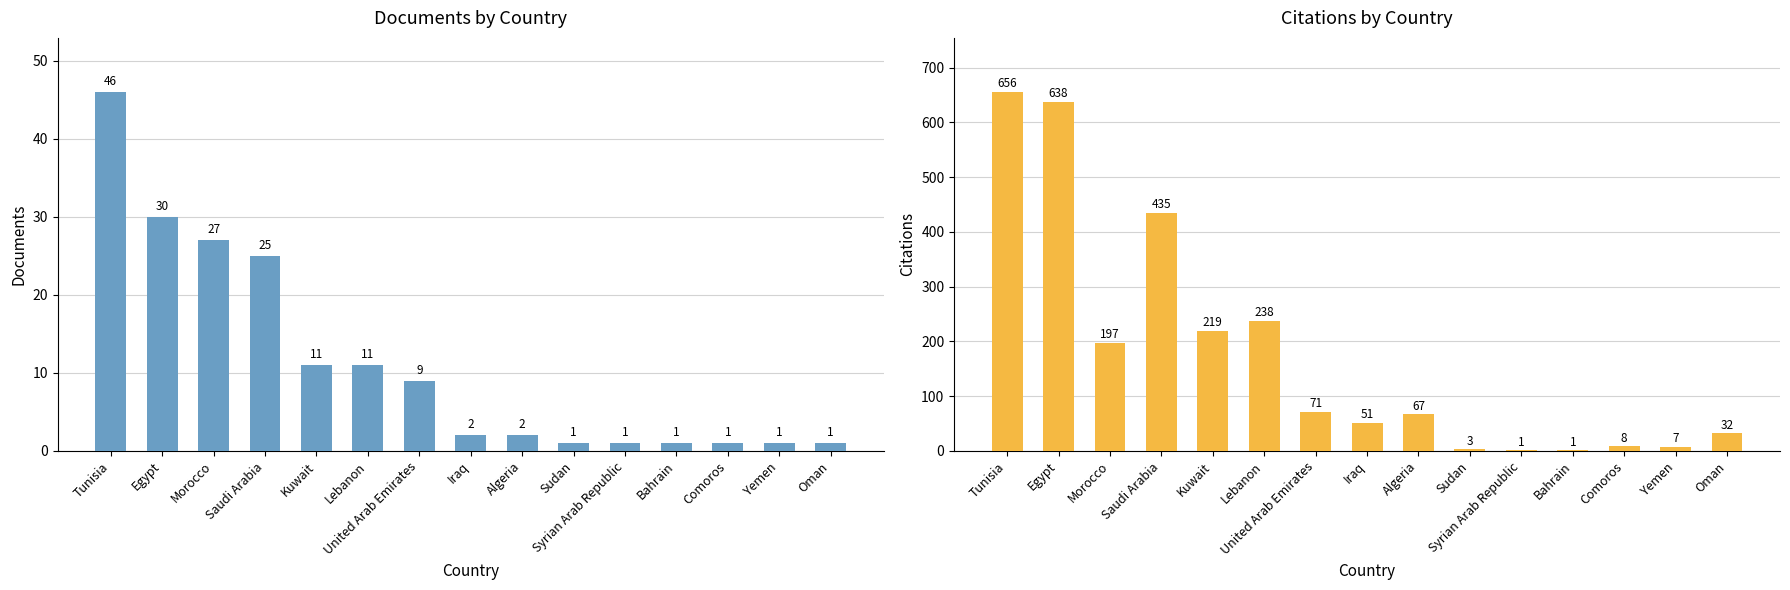

At which label does Citations reach its peak?

Tunisia